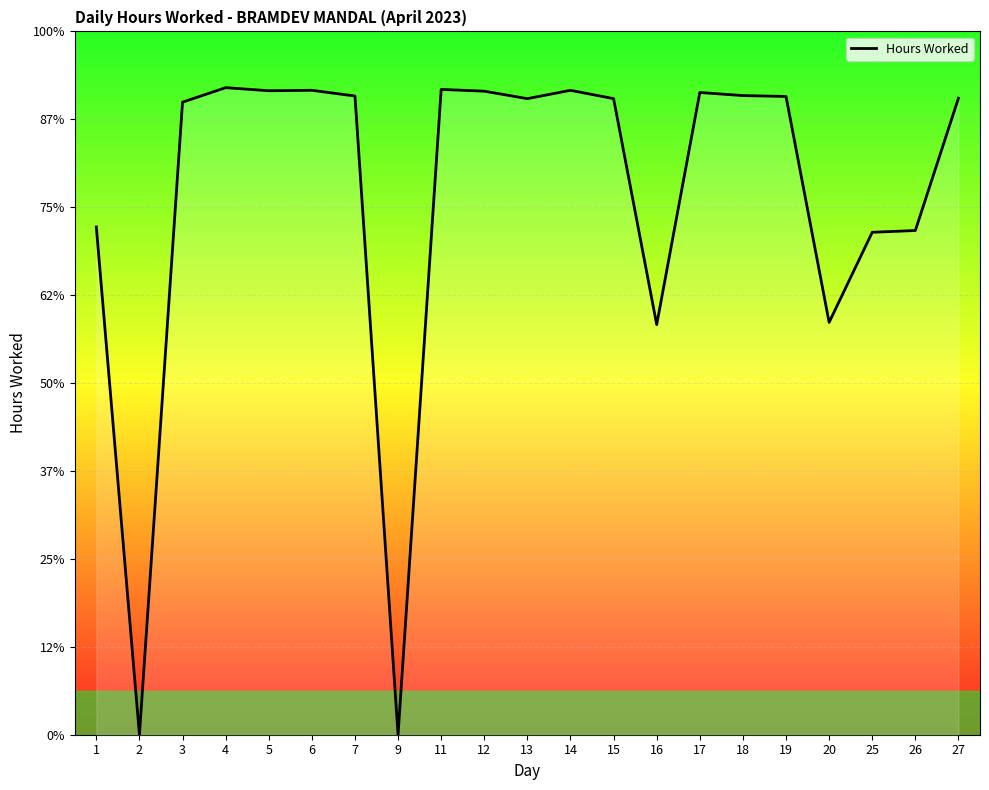

At which category does the data reach its first local peak?

4